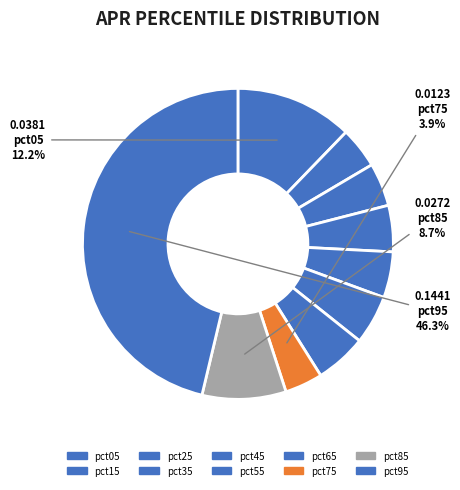

Rank the categories by value from highest to lowest.

pct95, pct05, pct85, pct65, pct55, pct35, pct45, pct25, pct15, pct75